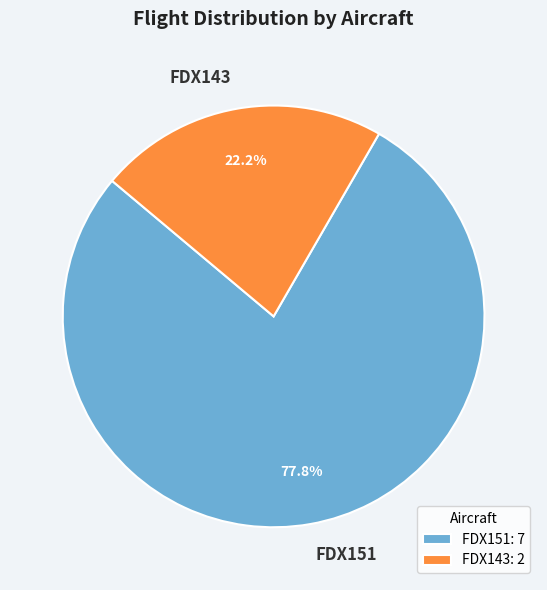

To the nearest percent, what percentage of the pie is FDX151?

78%